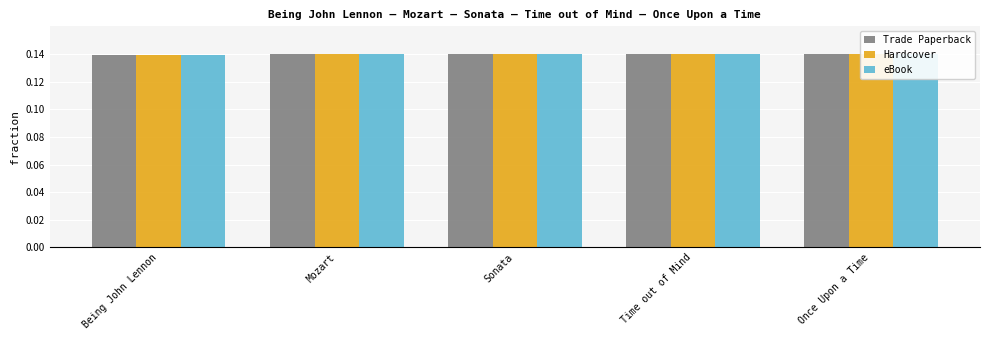

Which series has the largest total across all categories?

Trade Paperback